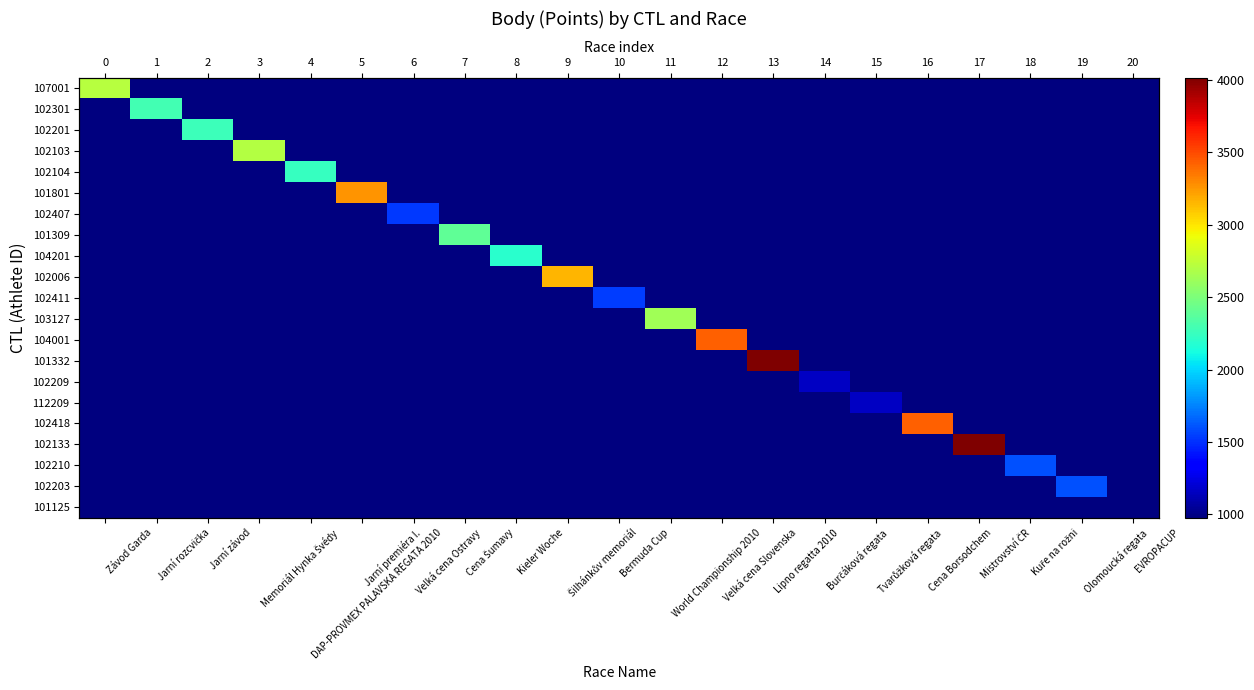

Count the number of categories in the chart.

21